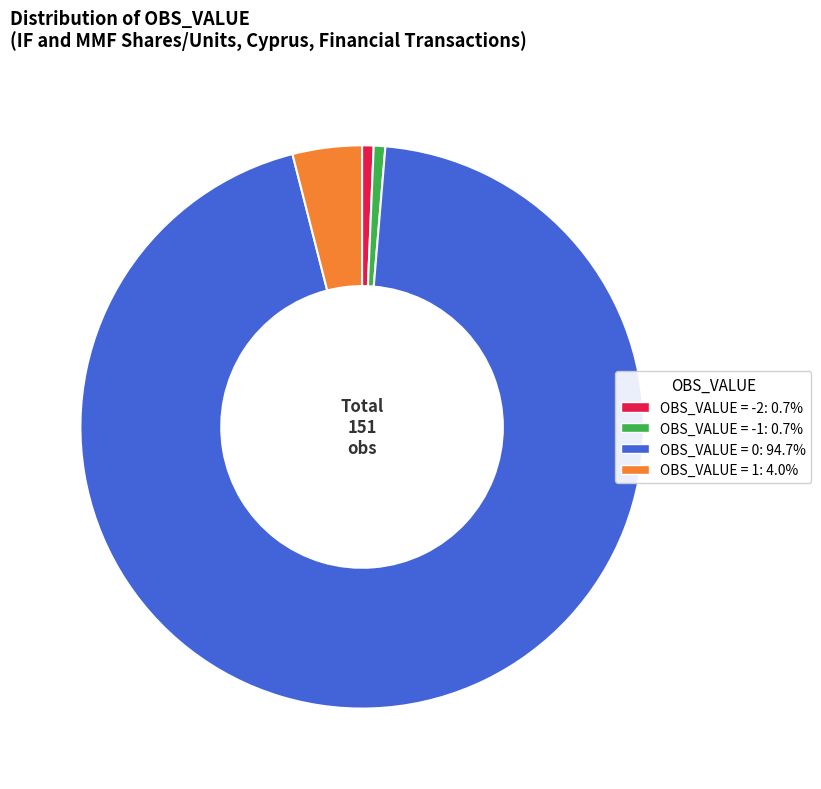

Does any single category account for the majority?

Yes